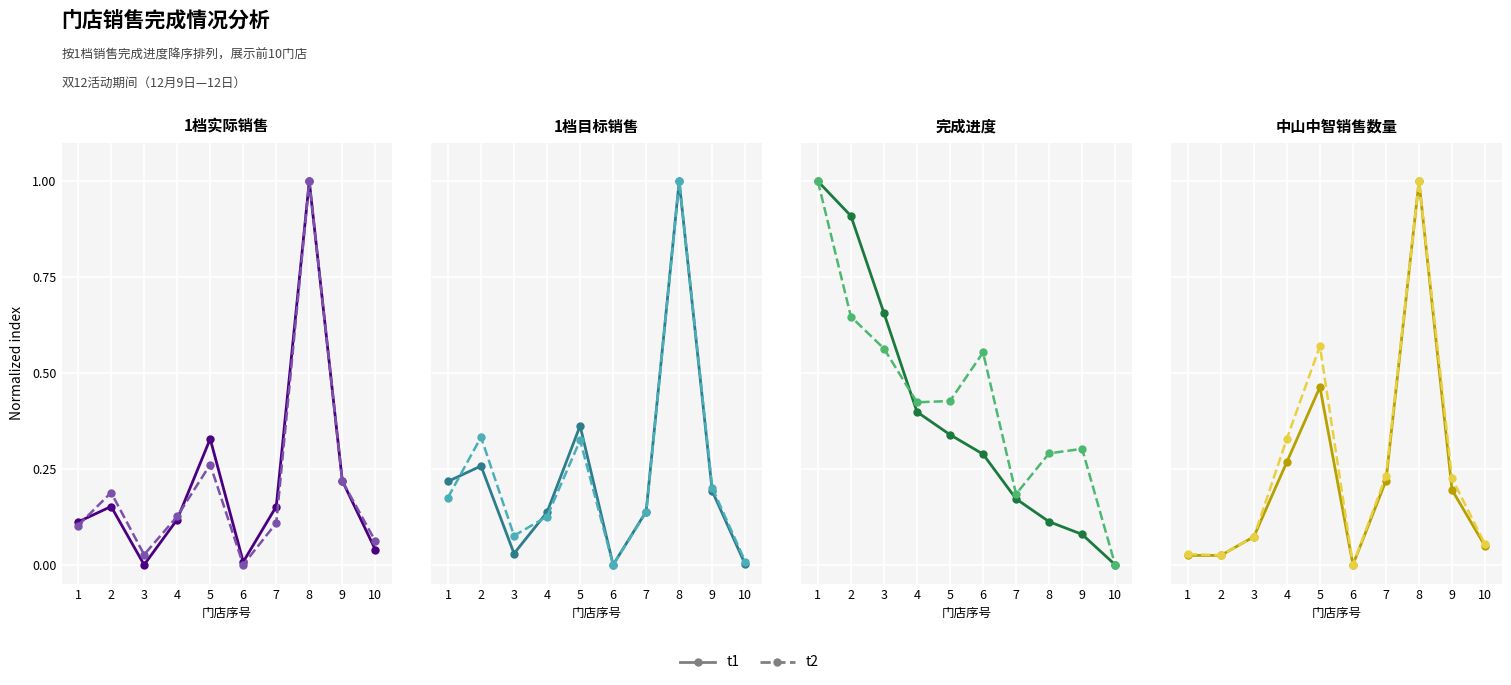

At which category is the sum across all series the highest?

8